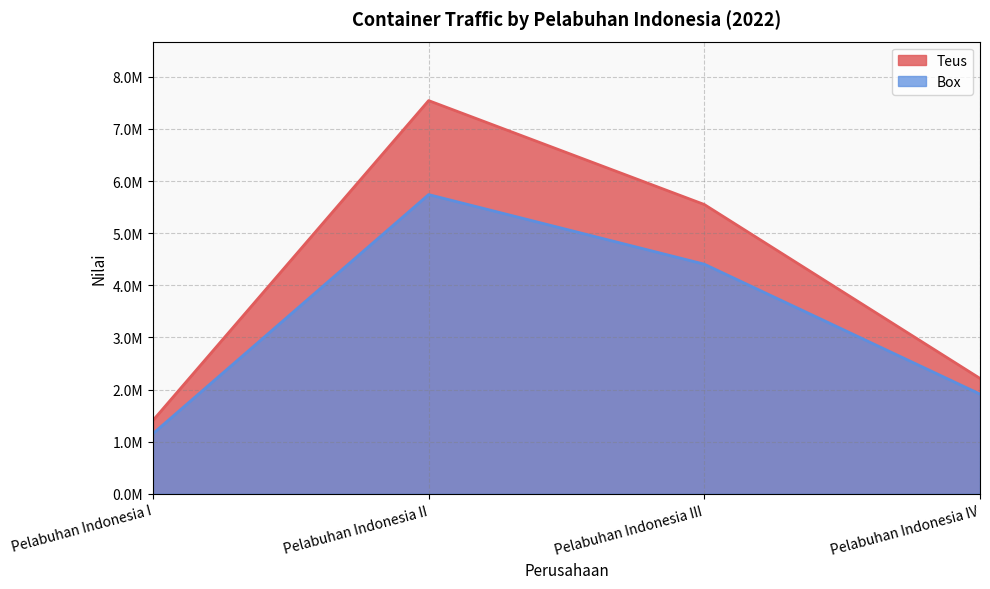

Count the Teus values in the range 2213918 to 7544700.

3